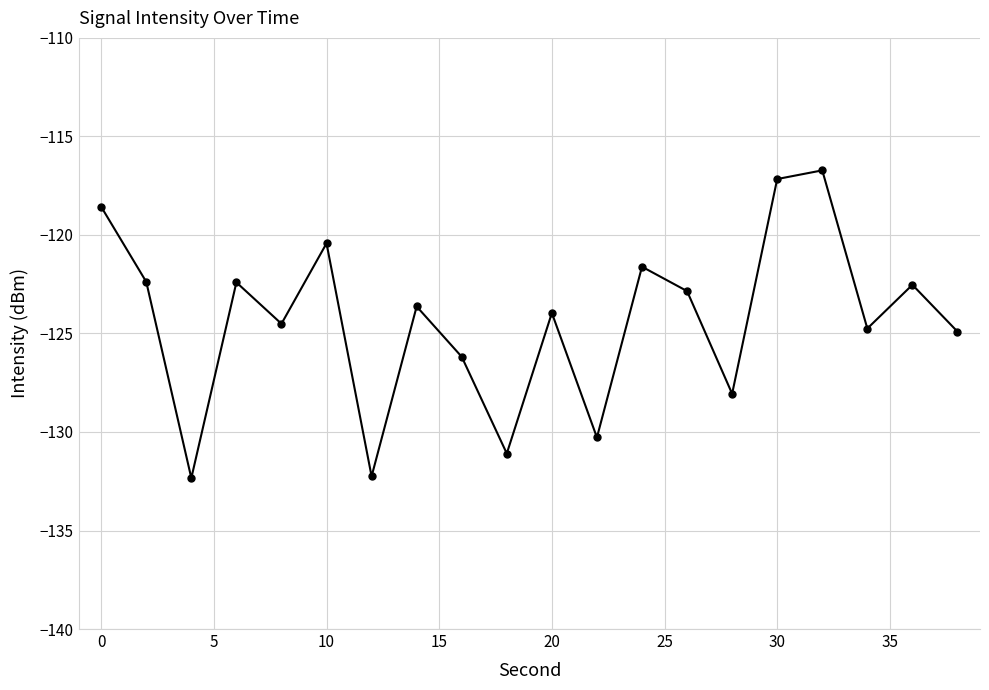

Count the number of categories in the chart.

20